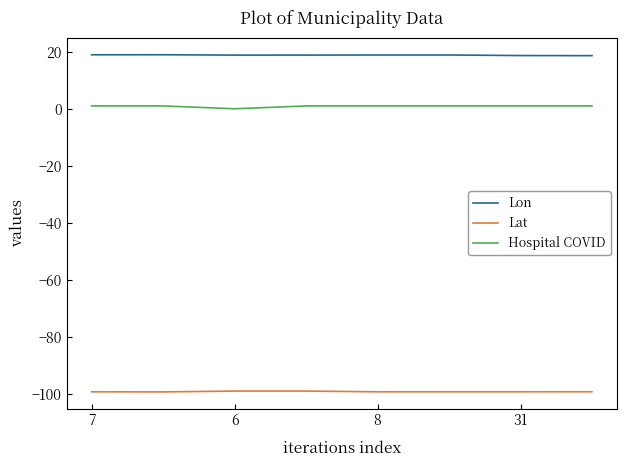

What is the maximum value for Lat?

-98.9